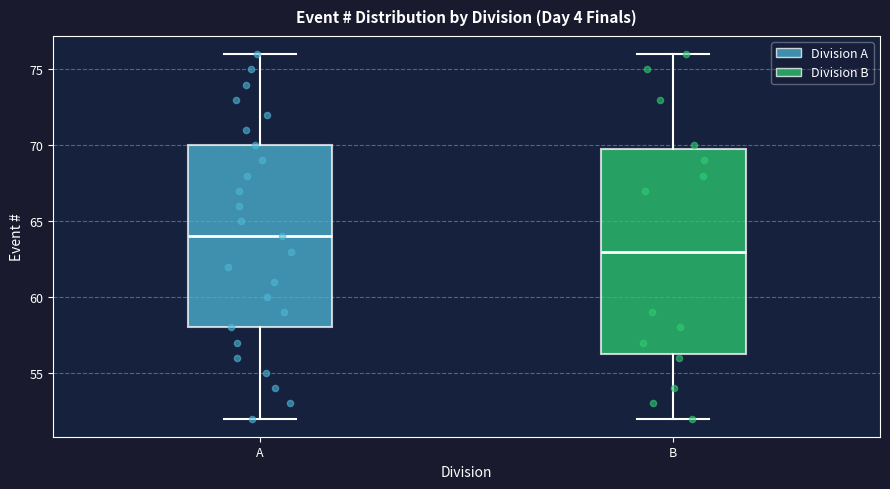

Where is the upper edge of the box for A on the y-axis? The values are not printed on the chart, so give them approximately, as read against the axis.

70.0